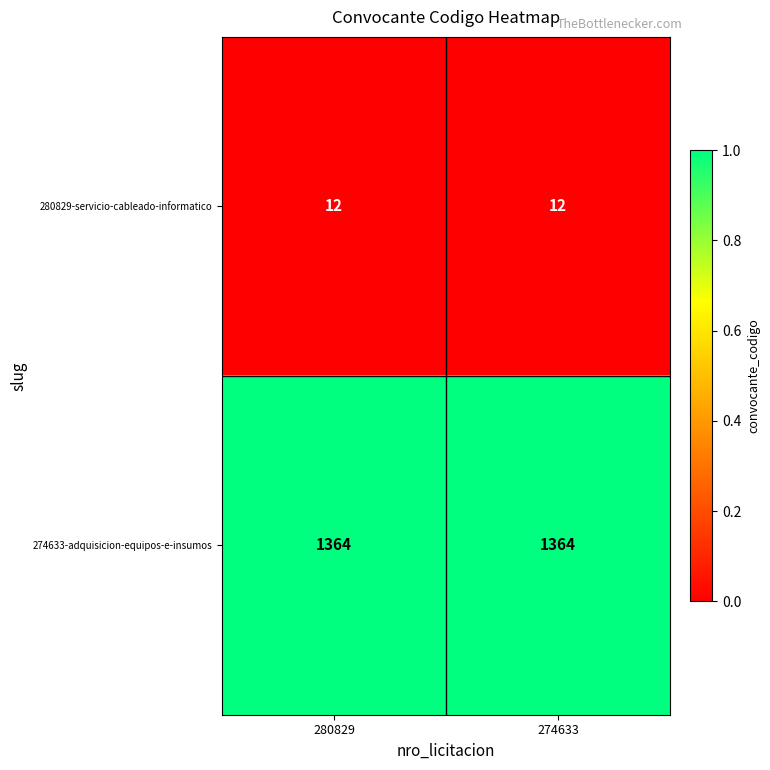

How many data points does each series have?

2